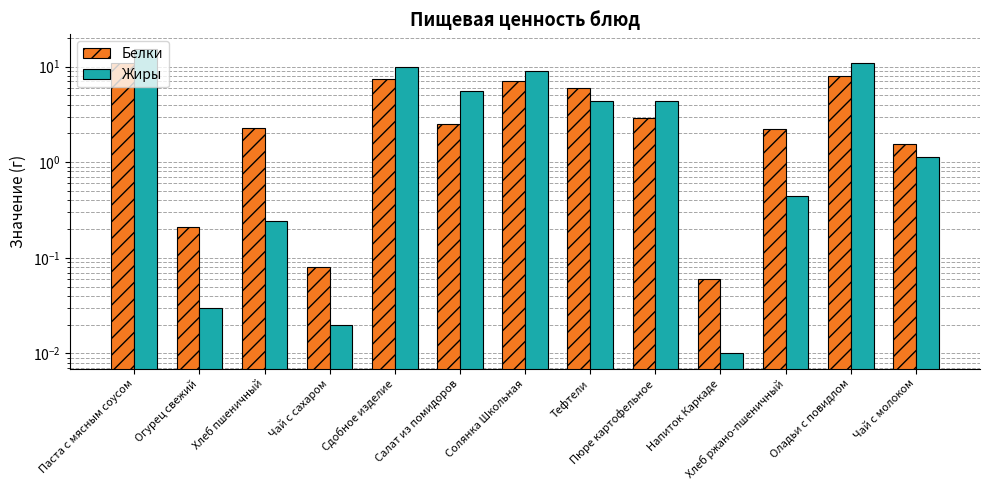

At which label does Жиры reach its minimum?

Напиток Каркаде